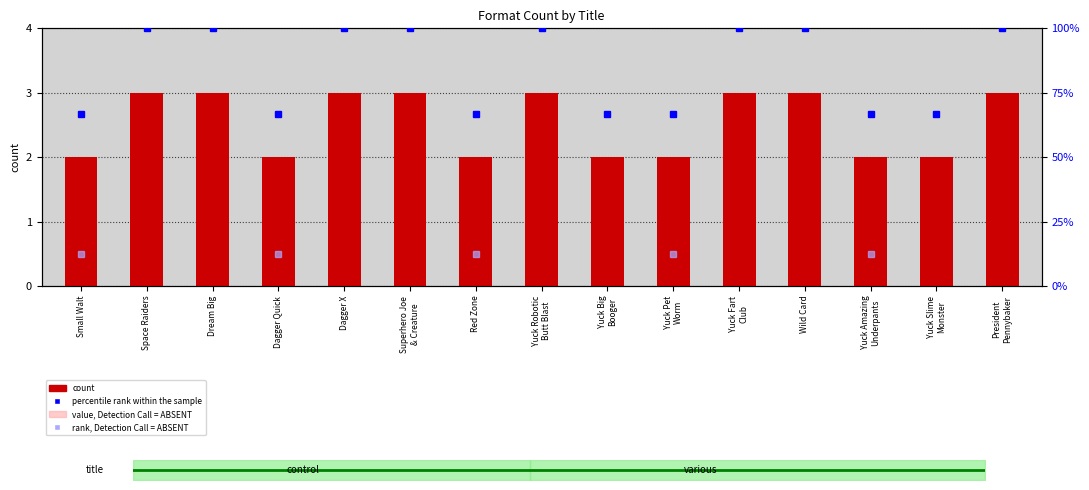

What is the label of the 6th bar from the right?

Yuck Pet
Worm